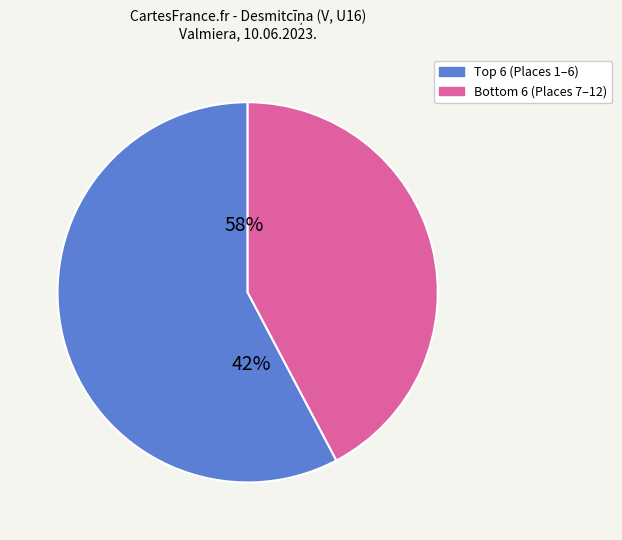

Do Dāvis Bāliņš and Edvards Brakovskis together represent more than half of the pie?

No